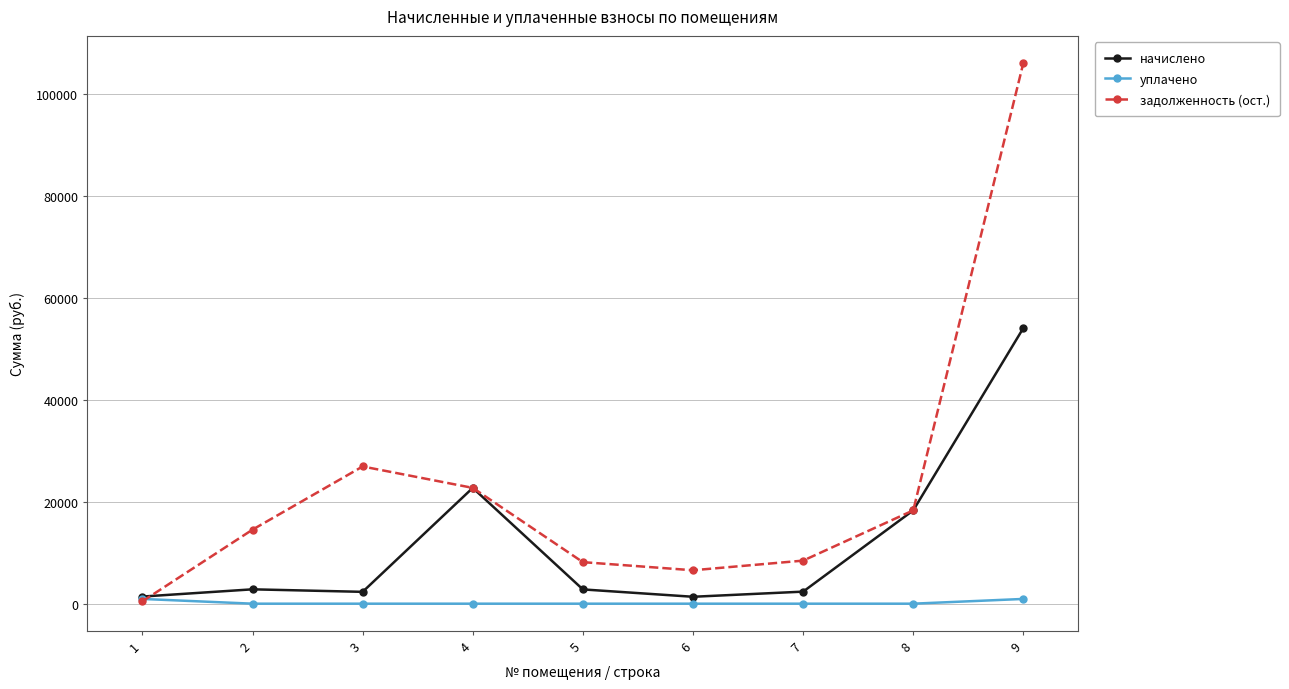

Between 1 and 9, which series saw the biggest shift?

задолженность (ост.)